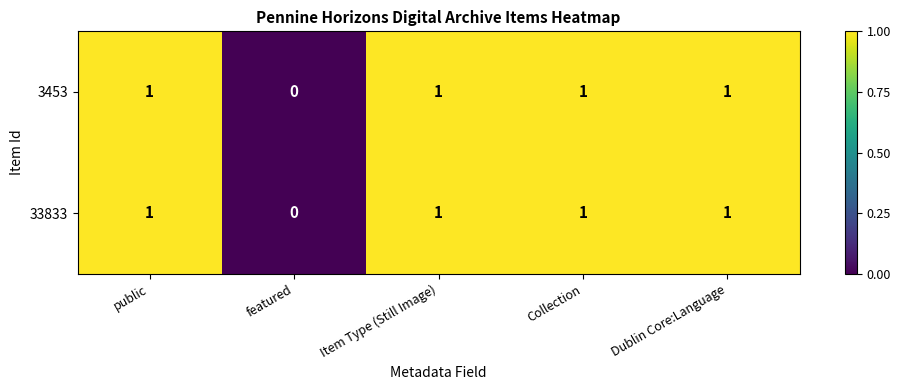

Reading left to right, extract all data points from this chart.

3453: public=1	featured=0	Item Type (Still Image)=1	Collection=1	Dublin Core:Language=1
33833: public=1	featured=0	Item Type (Still Image)=1	Collection=1	Dublin Core:Language=1